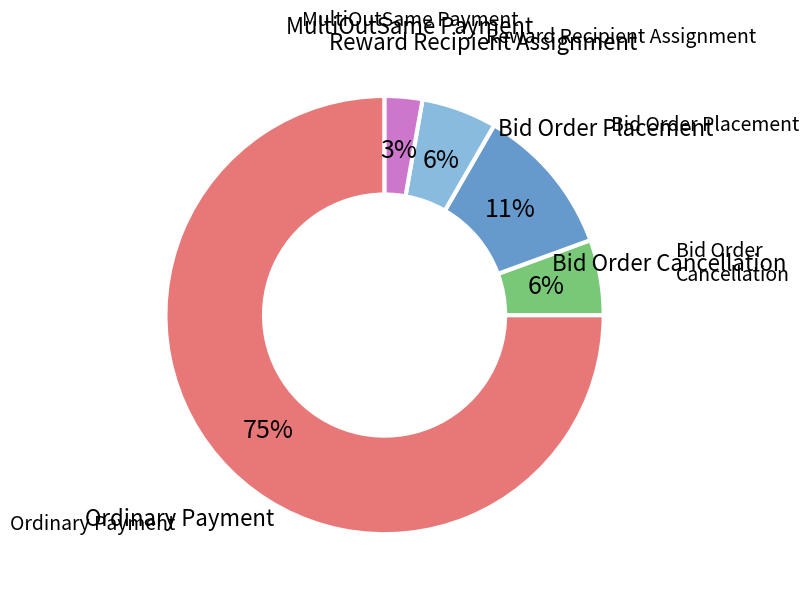

Is there a majority slice in this chart?

Yes